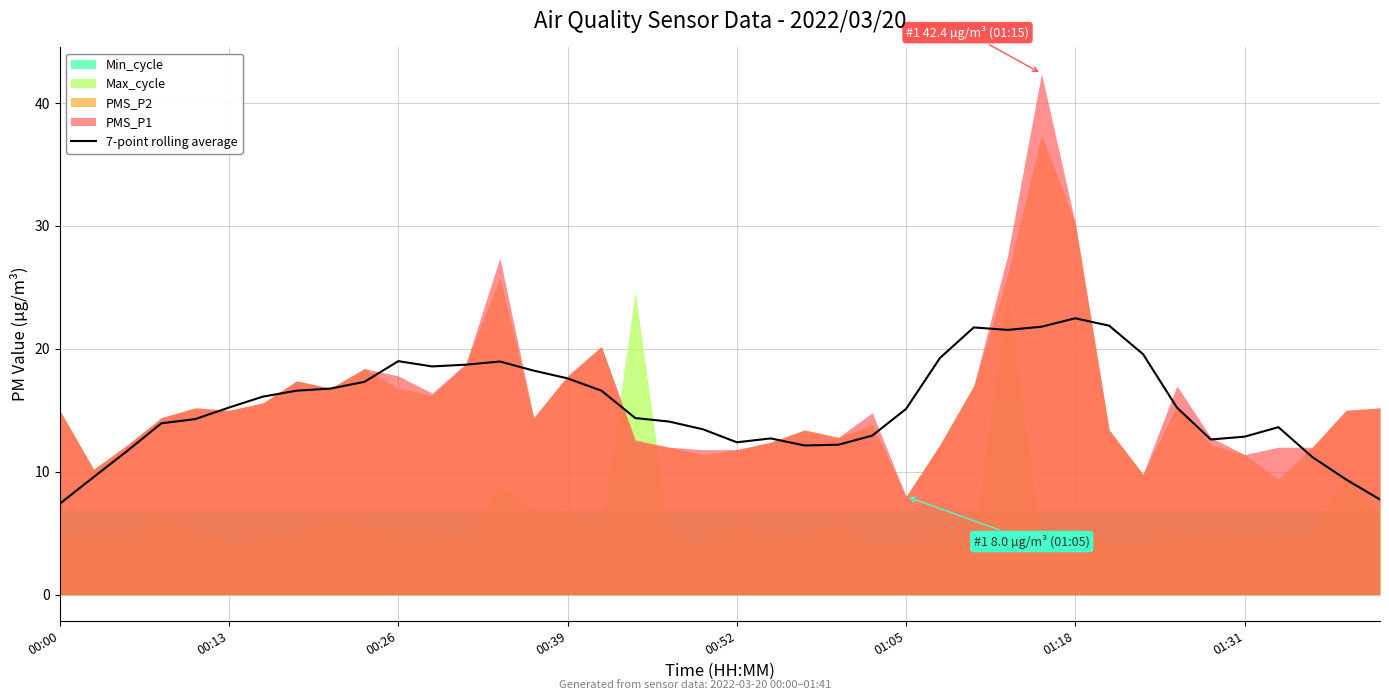

How many categories are shown in the chart?

40